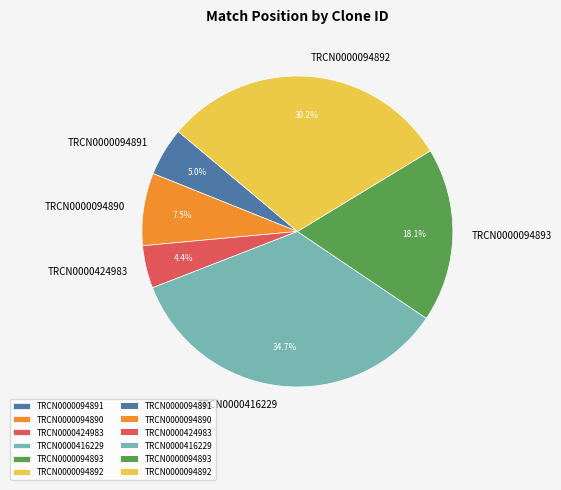

Which category has the biggest portion of the pie?

TRCN0000416229